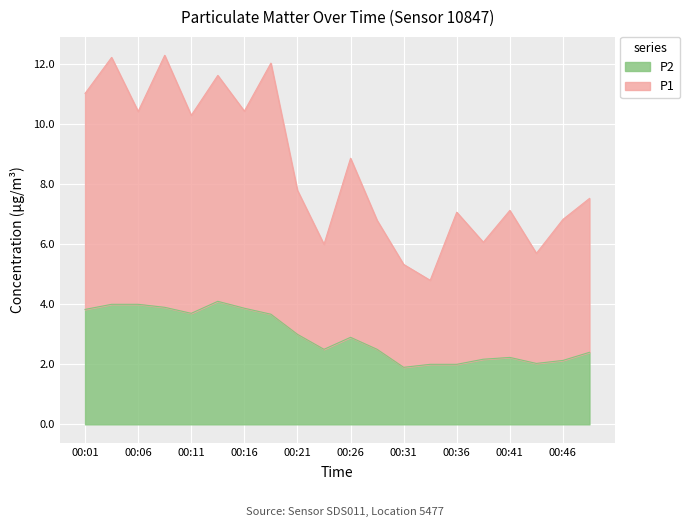

What is the value of the P1 point at the 8th from the left?

12.0